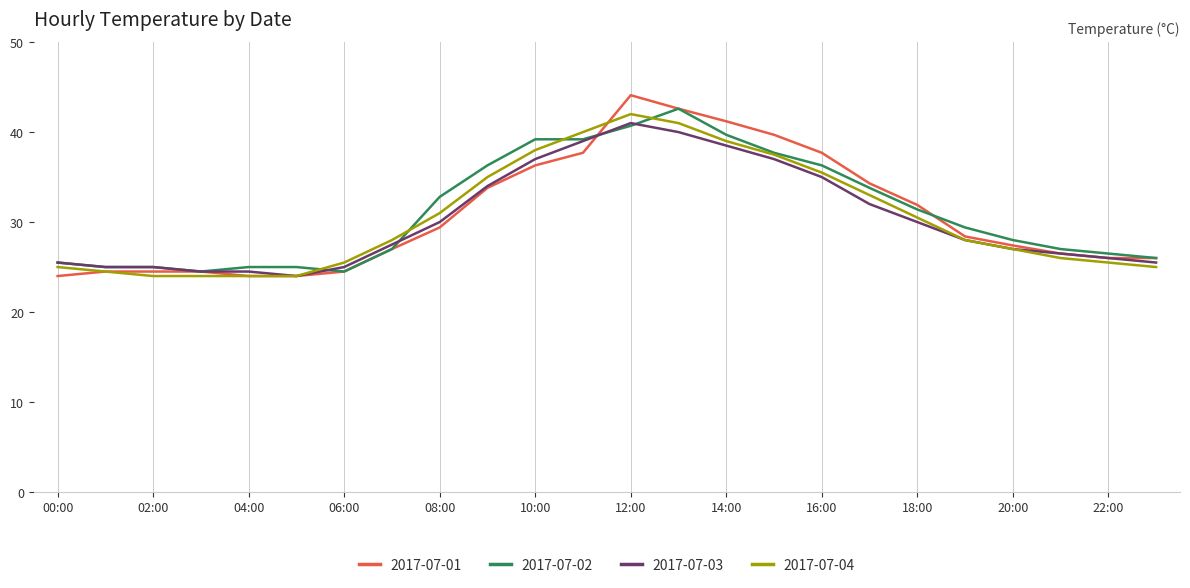

Which series has the widest spread of values?

2017-07-01